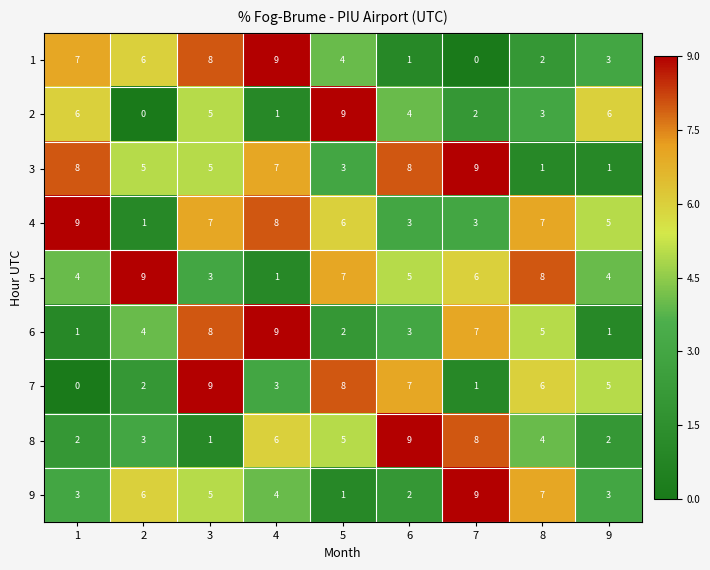

True or false: 5 has a value of 14 at 8.

False